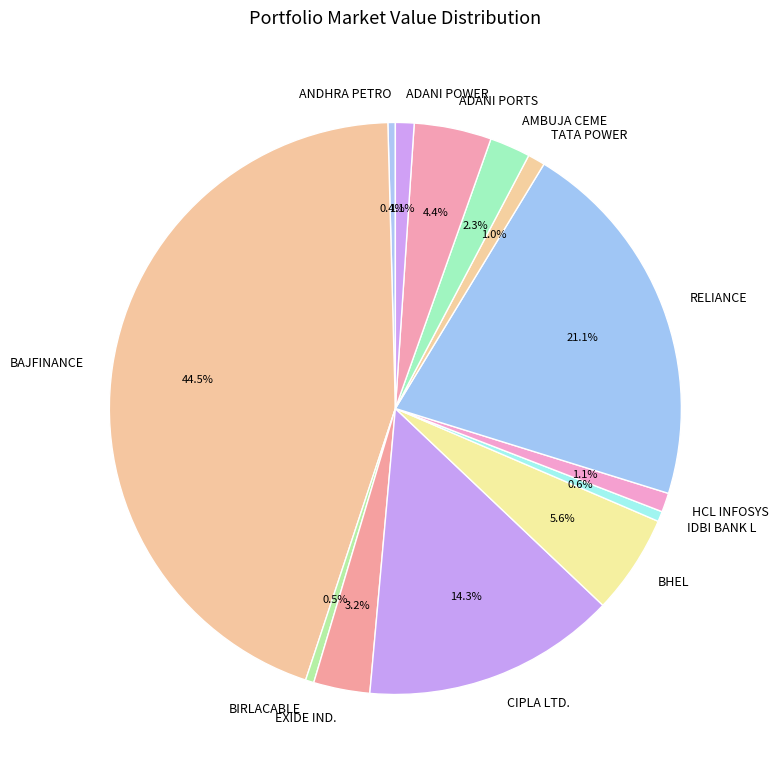

To the nearest percent, what is the difference between the largest and smallest slice percentages?

44%